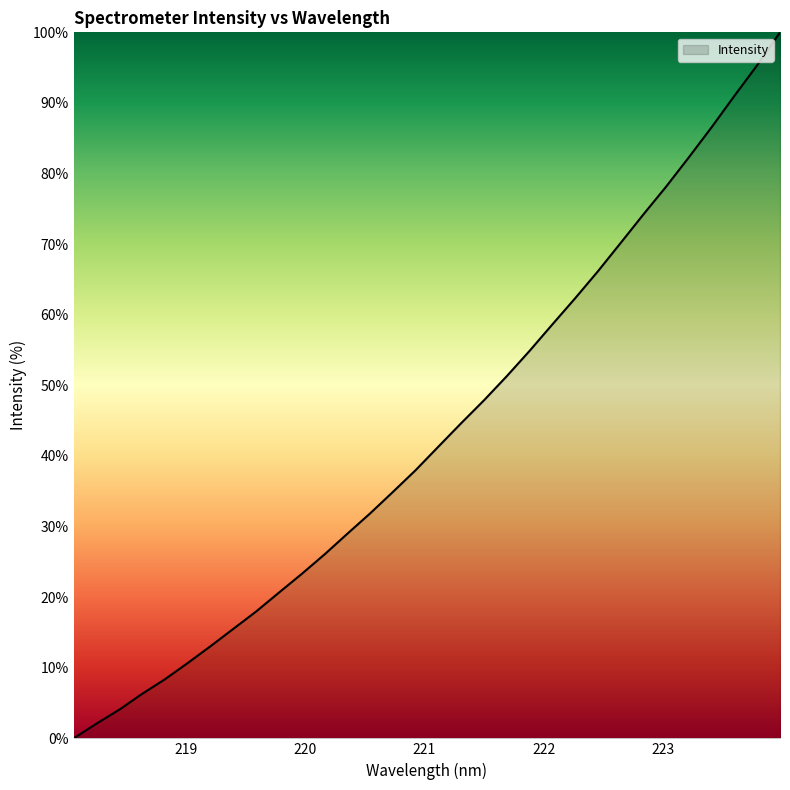

What is the maximum value shown in the chart?

100.0